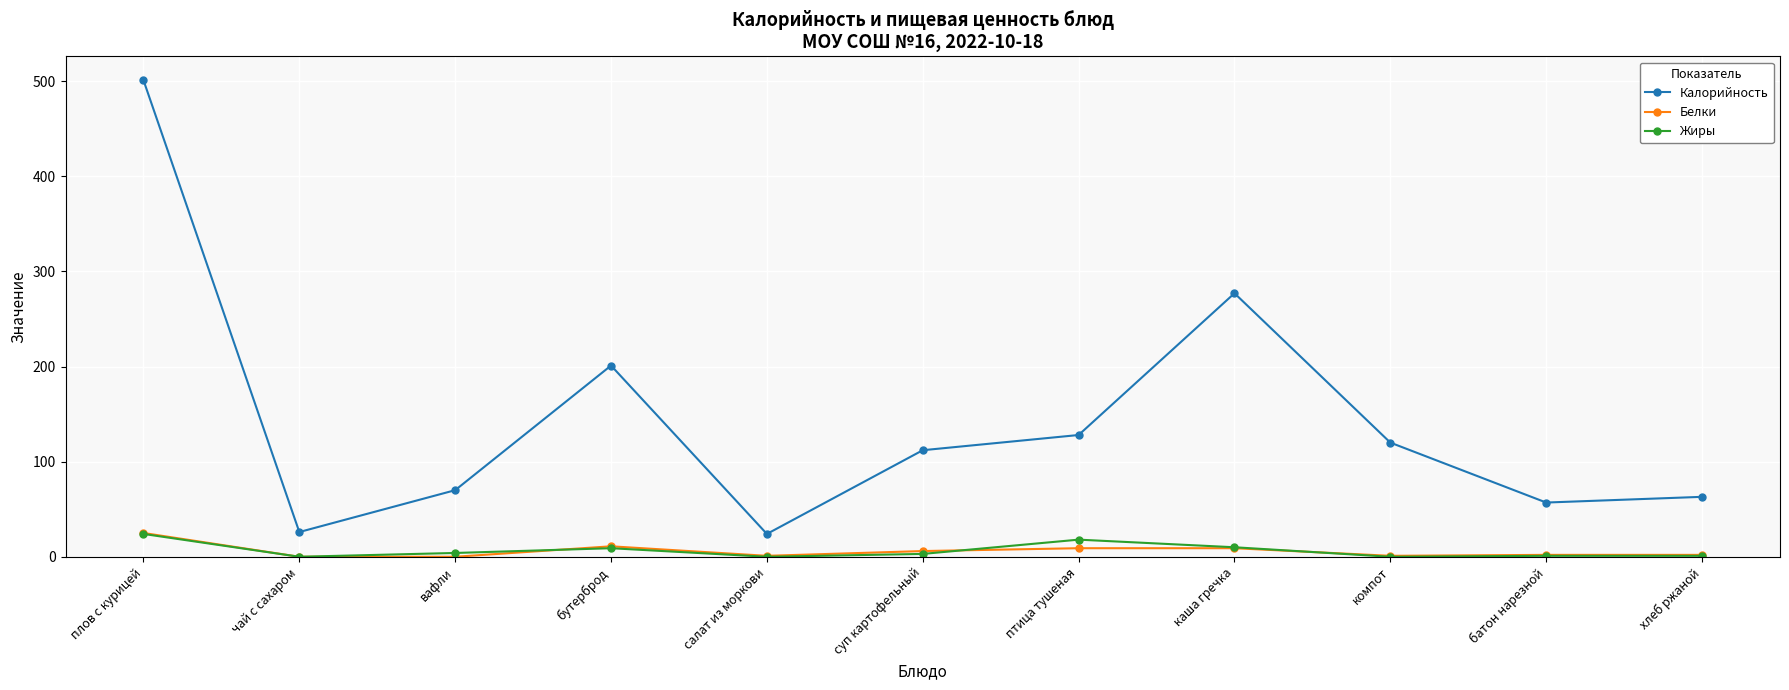

How many lines are shown in the chart?

3